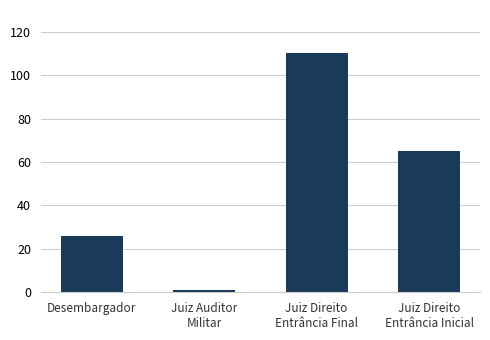

Between Desembargador and Juiz Auditor
Militar, which is larger?

Desembargador